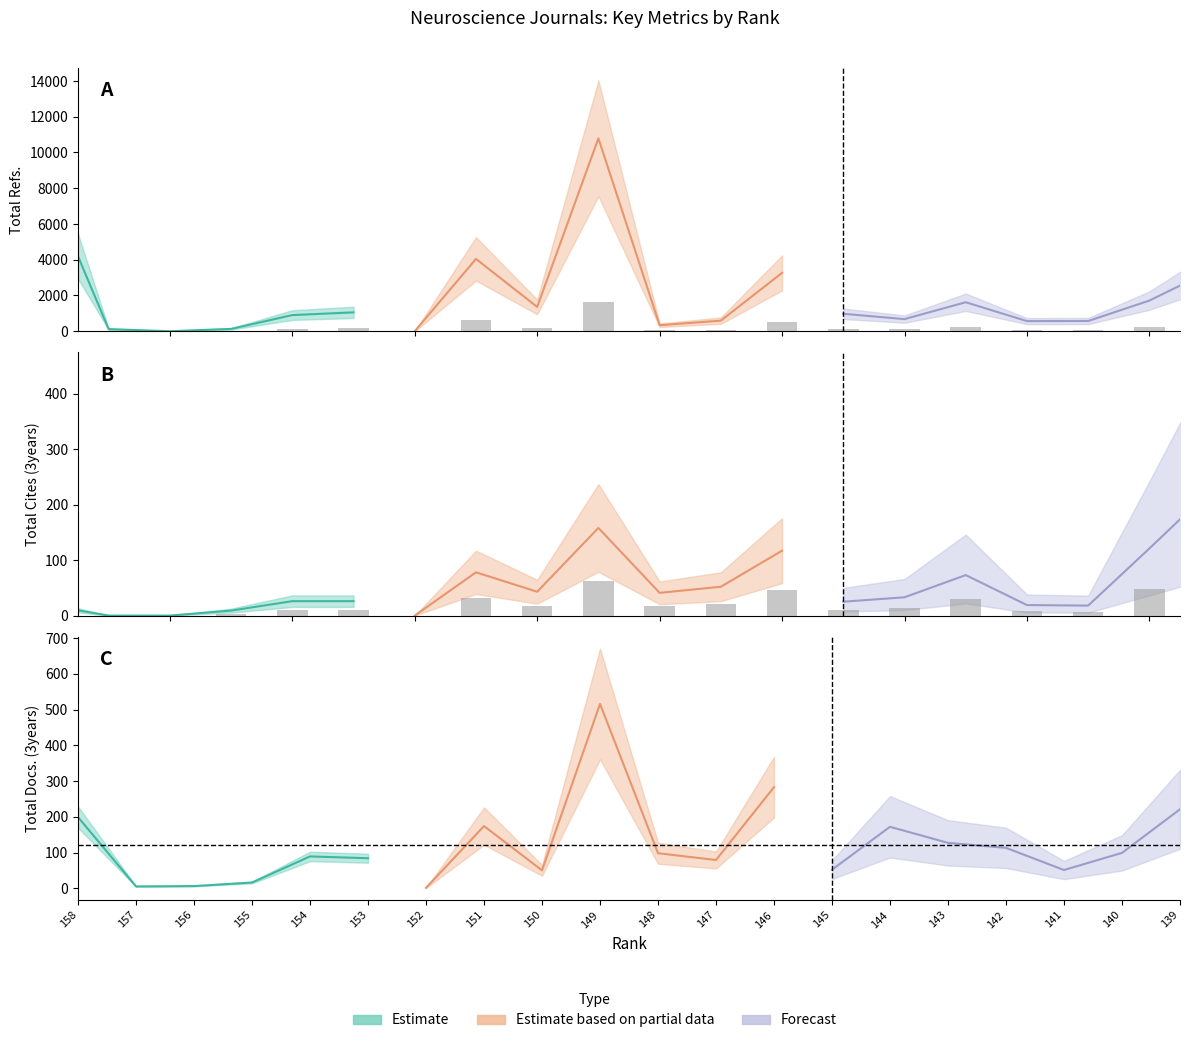

What is the difference between the maximum and minimum values in the Total Refs. series?

1618.5